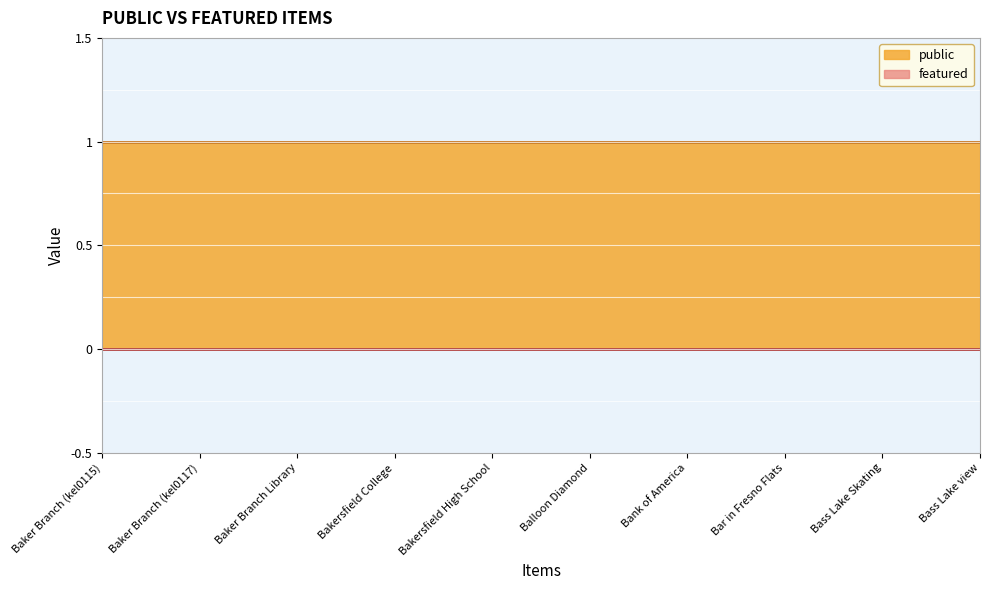

Which series has the largest range (max minus min)?

public